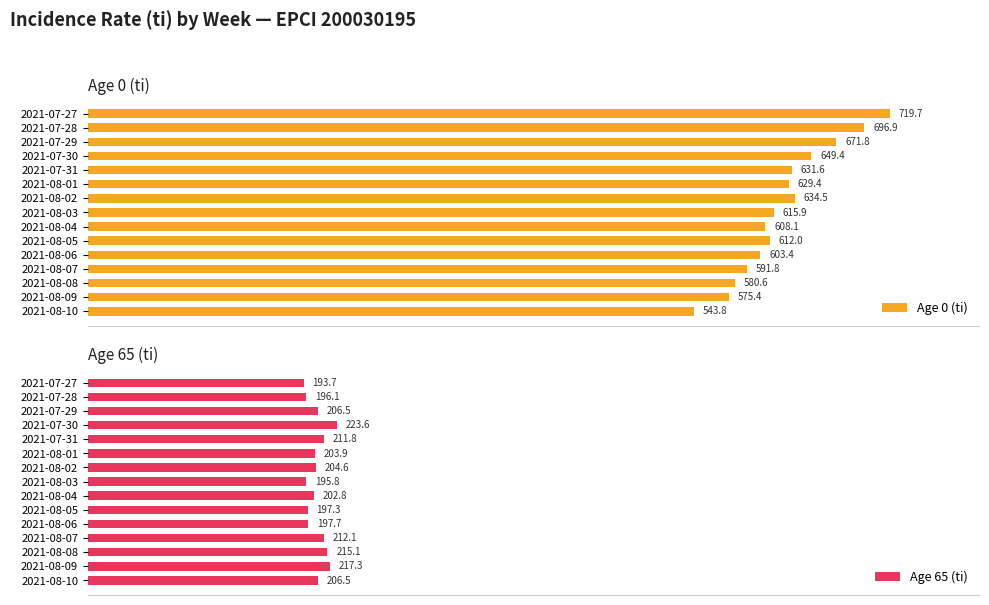

At how many categories does at least one series exceed 197?

15